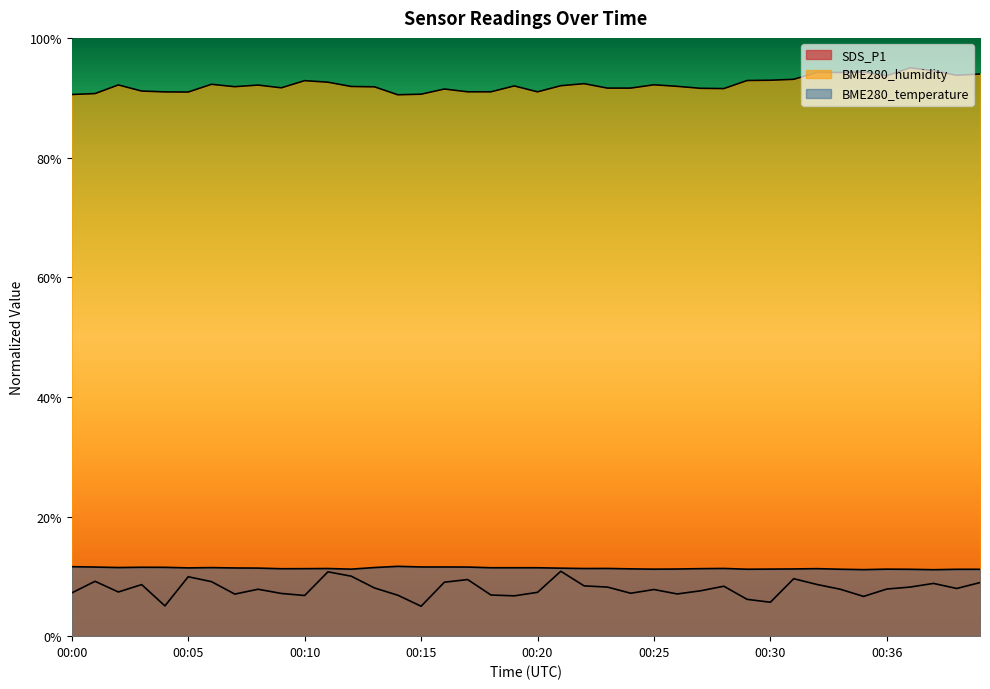

Reading left to right, what are all the values shown in this chart?

SDS_P1: 00:00=7.2	00:01=9.2	00:02=7.4	00:03=8.6	00:04=5.1	00:05=9.9	00:06=9.1	00:07=7.0	00:08=7.8	00:09=7.1	00:10=6.8	00:11=10.8	00:12=10.0	00:13=8.1	00:14=6.8	00:15=5.0	00:16=9.0	00:17=9.5	00:18=6.9	00:19=6.7	00:20=7.3	00:21=10.8	00:22=8.4	00:23=8.2	00:24=7.2	00:25=7.8	00:26=7.1	00:27=7.6	00:28=8.3	00:29=6.2	00:30=5.7	00:32=9.6	00:33=8.6	00:34=7.8	00:35=6.6	00:36=7.9	00:37=8.2	00:38=8.8	00:39=8.0	00:40=9.0
BME280_humidity: 00:00=90.5	00:01=90.7	00:02=92.1	00:03=91.1	00:04=91.0	00:05=90.9	00:06=92.2	00:07=91.8	00:08=92.1	00:09=91.7	00:10=92.9	00:11=92.6	00:12=91.9	00:13=91.8	00:14=90.5	00:15=90.6	00:16=91.5	00:17=91.0	00:18=91.0	00:19=92.0	00:20=91.0	00:21=92.0	00:22=92.3	00:23=91.6	00:24=91.6	00:25=92.2	00:26=91.9	00:27=91.6	00:28=91.5	00:29=92.9	00:30=92.9	00:32=93.1	00:33=94.2	00:34=94.2	00:35=94.3	00:36=93.7	00:37=95.0	00:38=94.5	00:39=93.8	00:40=94.0
BME280_temperature: 00:00=11.6	00:01=11.6	00:02=11.5	00:03=11.5	00:04=11.5	00:05=11.4	00:06=11.5	00:07=11.4	00:08=11.4	00:09=11.3	00:10=11.3	00:11=11.3	00:12=11.2	00:13=11.5	00:14=11.7	00:15=11.6	00:16=11.6	00:17=11.6	00:18=11.4	00:19=11.4	00:20=11.4	00:21=11.4	00:22=11.3	00:23=11.3	00:24=11.2	00:25=11.2	00:26=11.2	00:27=11.3	00:28=11.3	00:29=11.2	00:30=11.2	00:32=11.2	00:33=11.3	00:34=11.2	00:35=11.1	00:36=11.2	00:37=11.2	00:38=11.1	00:39=11.2	00:40=11.2